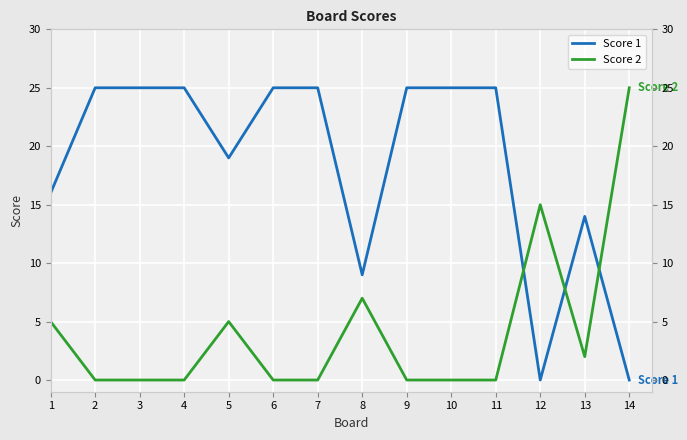

At which category does the chart reach its minimum across all series?

12